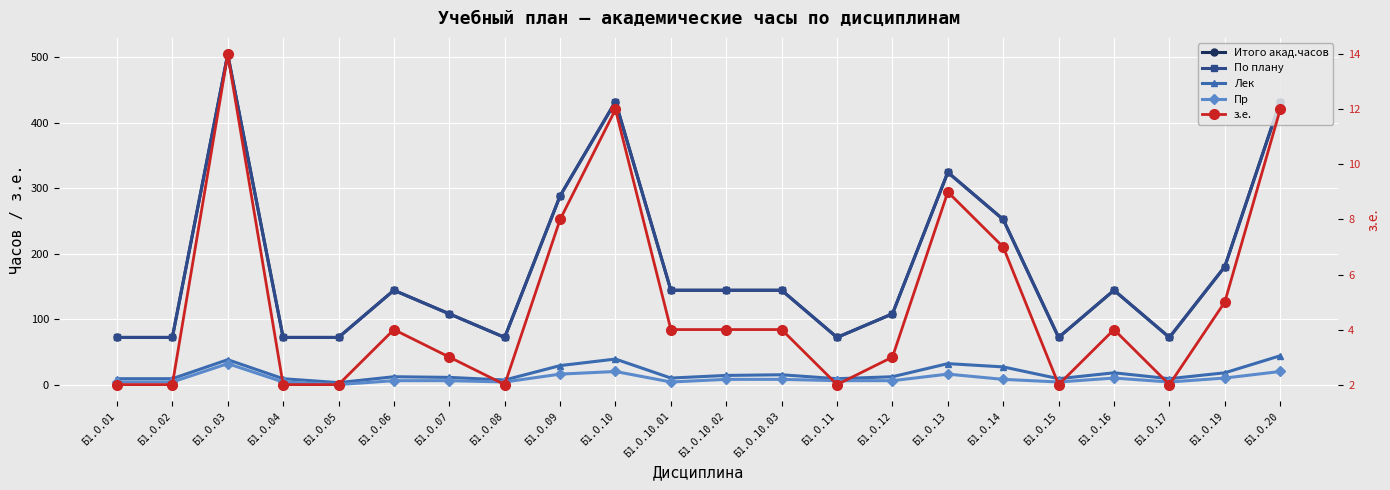

Reading left to right, transcribe all the data shown in this chart.

Итого акад.часов: 72	72	504	72	72	144	108	72	288	432	144	144	144	72	108	324	252	72	144	72	180	432
По плану: 72	72	504	72	72	144	108	72	288	432	144	144	144	72	108	324	252	72	144	72	180	432
Лек: 9	9	38	9	3	12	11	7	29	39	10	14	15	9	12	32	27	9	18	9	18	44
Пр: 4	4	32	4	0	6	6	4	16	20	4	8	8	6	6	16	8	4	10	4	10	20
з.е.: 2	2	14	2	2	4	3	2	8	12	4	4	4	2	3	9	7	2	4	2	5	12